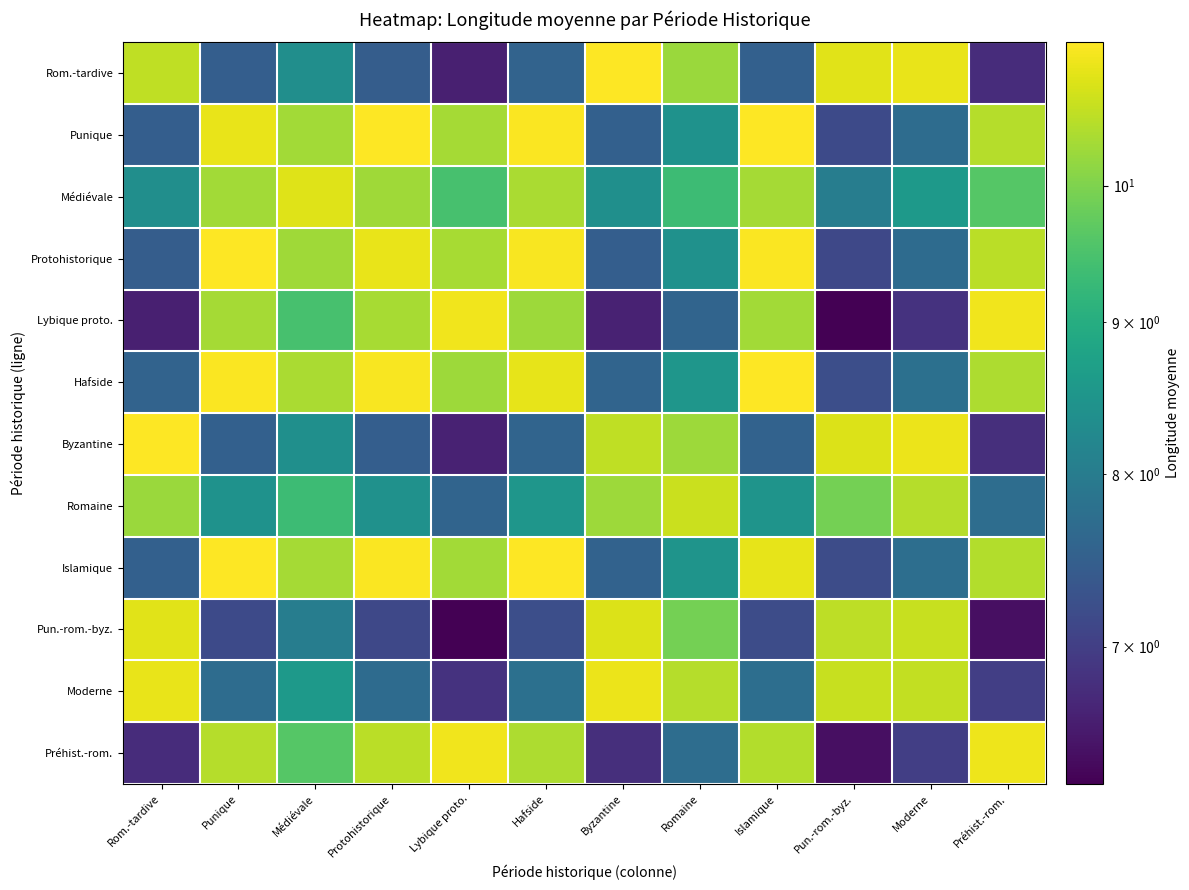

Reading left to right, list all the values displayed in this chart.

Rom.-tardive: Rom.-tardive=10.6	Punique=7.5	Médiévale=8.4	Protohistorique=7.4	Lybique proto.=6.6	Hafside=7.5	Byzantine=11.2	Romaine=10.2	Islamique=7.5	Pun.-rom.-byz.=10.9	Moderne=11.0	Préhist.-rom.=6.8
Punique: Rom.-tardive=7.5	Punique=11.0	Médiévale=10.3	Protohistorique=11.2	Lybique proto.=10.3	Hafside=11.1	Byzantine=7.5	Romaine=8.4	Islamique=11.2	Pun.-rom.-byz.=7.2	Moderne=7.7	Préhist.-rom.=10.5
Médiévale: Rom.-tardive=8.4	Punique=10.3	Médiévale=10.9	Protohistorique=10.3	Lybique proto.=9.5	Hafside=10.4	Byzantine=8.4	Romaine=9.3	Islamique=10.4	Pun.-rom.-byz.=8.0	Moderne=8.6	Préhist.-rom.=9.6
Protohistorique: Rom.-tardive=7.4	Punique=11.2	Médiévale=10.3	Protohistorique=11.0	Lybique proto.=10.4	Hafside=11.1	Byzantine=7.5	Romaine=8.4	Islamique=11.1	Pun.-rom.-byz.=7.1	Moderne=7.7	Préhist.-rom.=10.5
Lybique proto.: Rom.-tardive=6.6	Punique=10.3	Médiévale=9.5	Protohistorique=10.4	Lybique proto.=11.0	Hafside=10.3	Byzantine=6.6	Romaine=7.6	Islamique=10.3	Pun.-rom.-byz.=6.3	Moderne=6.9	Préhist.-rom.=11.0
Hafside: Rom.-tardive=7.5	Punique=11.1	Médiévale=10.4	Protohistorique=11.1	Lybique proto.=10.3	Hafside=10.9	Byzantine=7.6	Romaine=8.5	Islamique=11.2	Pun.-rom.-byz.=7.2	Moderne=7.8	Préhist.-rom.=10.4
Byzantine: Rom.-tardive=11.2	Punique=7.5	Médiévale=8.4	Protohistorique=7.5	Lybique proto.=6.6	Hafside=7.6	Byzantine=10.6	Romaine=10.3	Islamique=7.5	Pun.-rom.-byz.=10.9	Moderne=11.0	Préhist.-rom.=6.8
Romaine: Rom.-tardive=10.2	Punique=8.4	Médiévale=9.3	Protohistorique=8.4	Lybique proto.=7.6	Hafside=8.5	Byzantine=10.3	Romaine=10.7	Islamique=8.5	Pun.-rom.-byz.=9.9	Moderne=10.5	Préhist.-rom.=7.7
Islamique: Rom.-tardive=7.5	Punique=11.2	Médiévale=10.4	Protohistorique=11.1	Lybique proto.=10.3	Hafside=11.2	Byzantine=7.5	Romaine=8.5	Islamique=10.9	Pun.-rom.-byz.=7.2	Moderne=7.7	Préhist.-rom.=10.5
Pun.-rom.-byz.: Rom.-tardive=10.9	Punique=7.2	Médiévale=8.0	Protohistorique=7.1	Lybique proto.=6.3	Hafside=7.2	Byzantine=10.9	Romaine=9.9	Islamique=7.2	Pun.-rom.-byz.=10.5	Moderne=10.6	Préhist.-rom.=6.4
Moderne: Rom.-tardive=11.0	Punique=7.7	Médiévale=8.6	Protohistorique=7.7	Lybique proto.=6.9	Hafside=7.8	Byzantine=11.0	Romaine=10.5	Islamique=7.7	Pun.-rom.-byz.=10.6	Moderne=10.6	Préhist.-rom.=7.0
Préhist.-rom.: Rom.-tardive=6.8	Punique=10.5	Médiévale=9.6	Protohistorique=10.5	Lybique proto.=11.0	Hafside=10.4	Byzantine=6.8	Romaine=7.7	Islamique=10.5	Pun.-rom.-byz.=6.4	Moderne=7.0	Préhist.-rom.=11.0